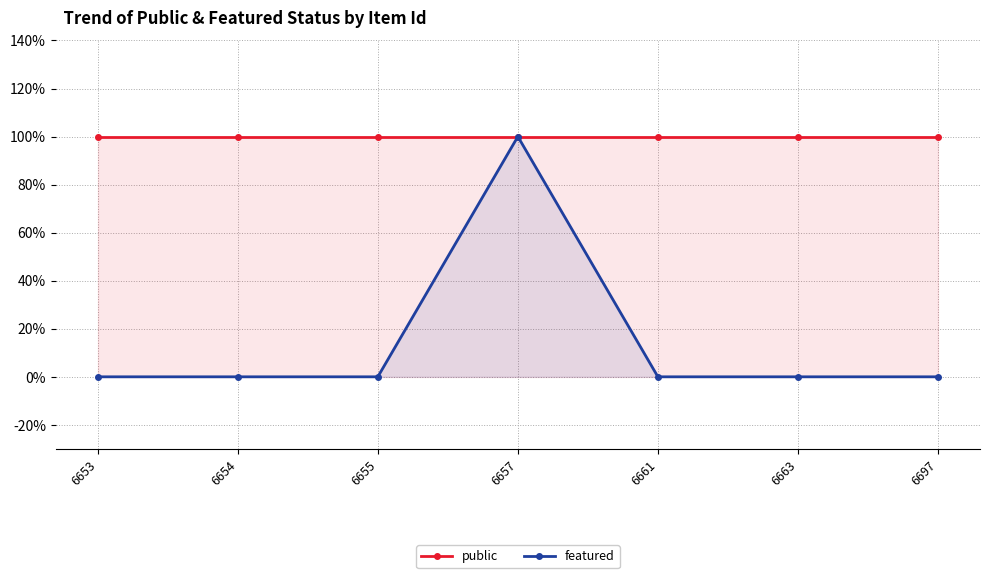

What is the average value of the public series?

1